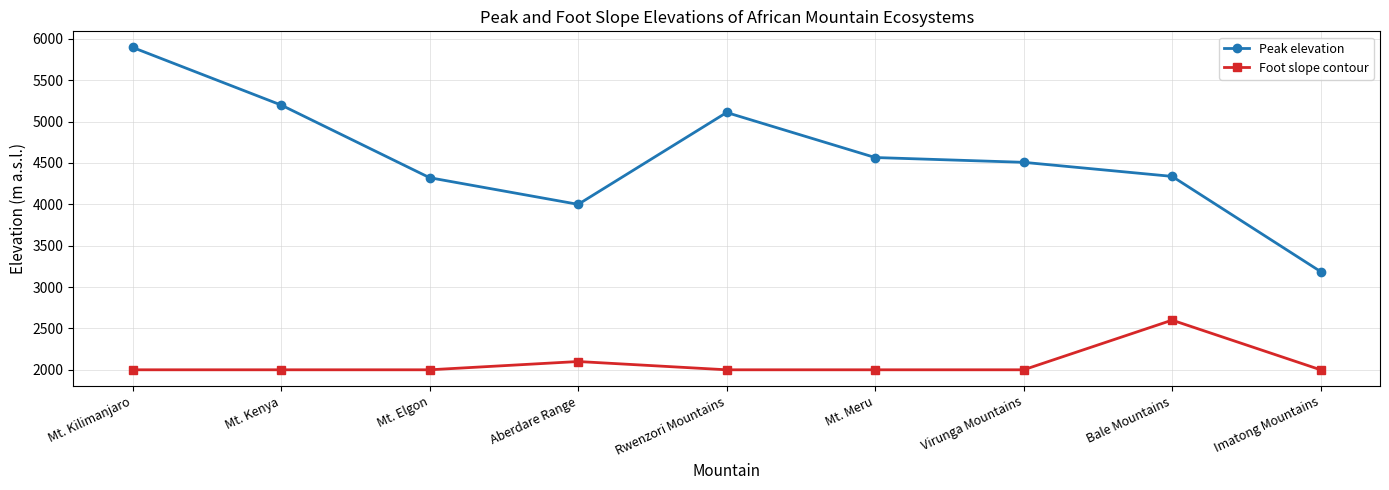

True or false: Peak elevation and Foot slope contour cross at least once.

False